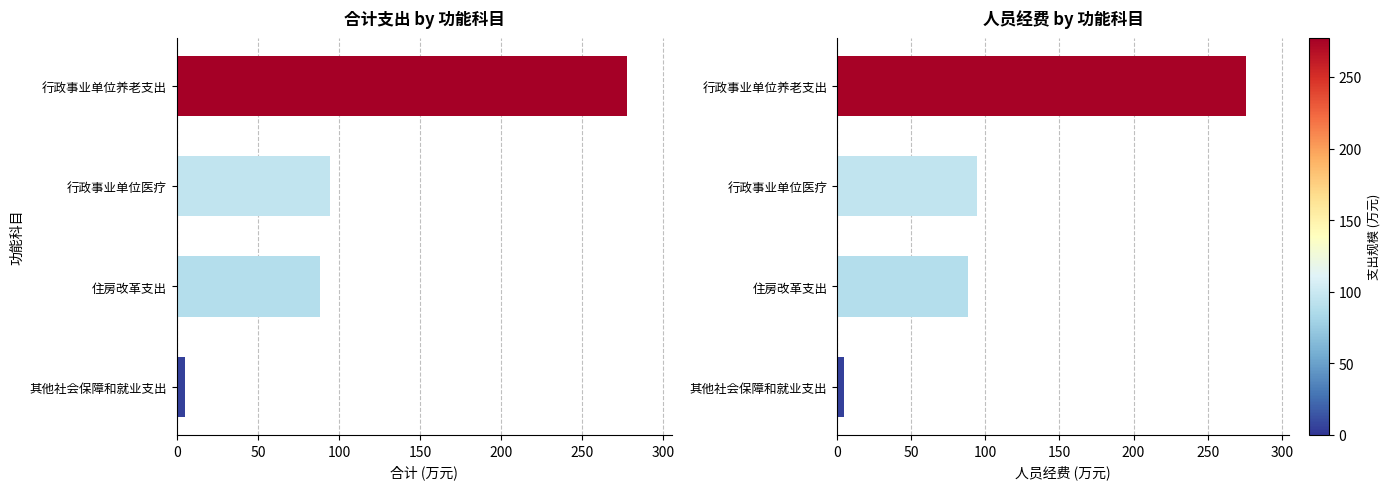

What are all the series names shown in the legend?

合计, 人员经费